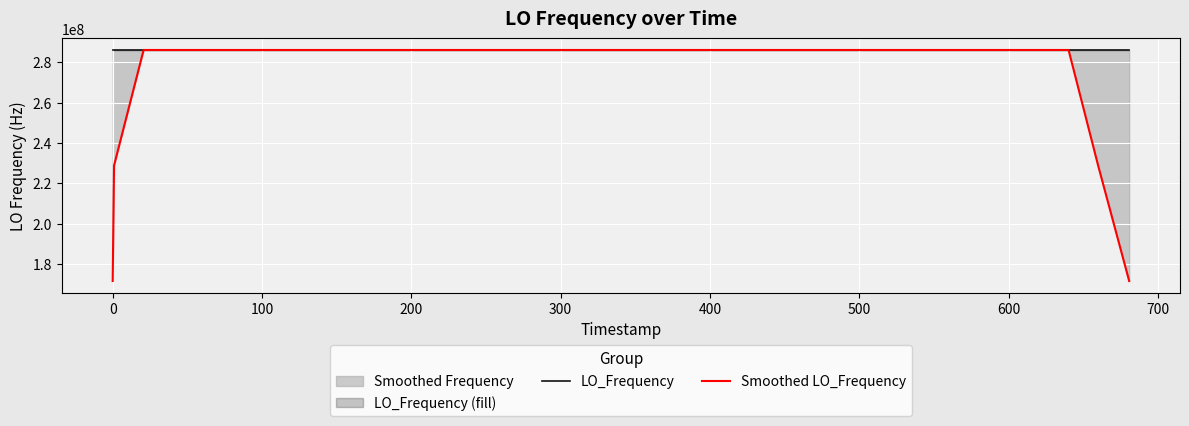

Which series has the largest total across all categories?

LO_Frequency